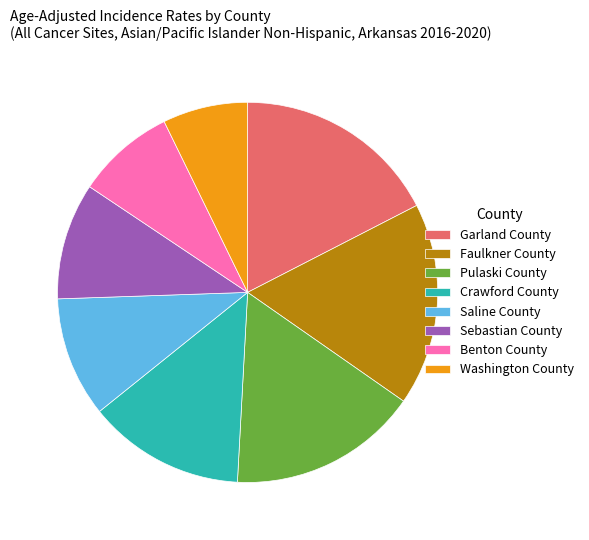

Does any single category account for the majority?

No